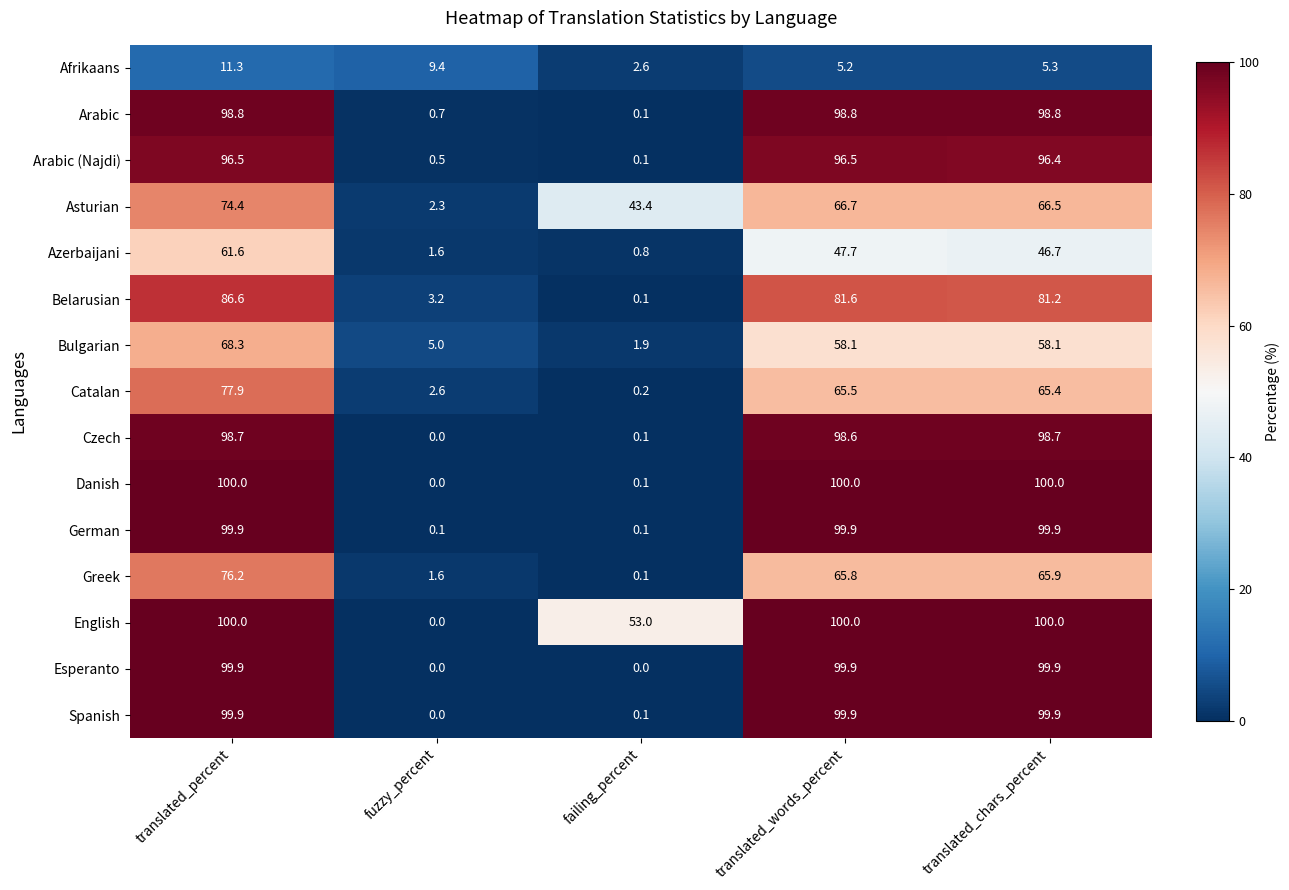

What is the spread (max minus min) of values at translated_words_percent?

94.8